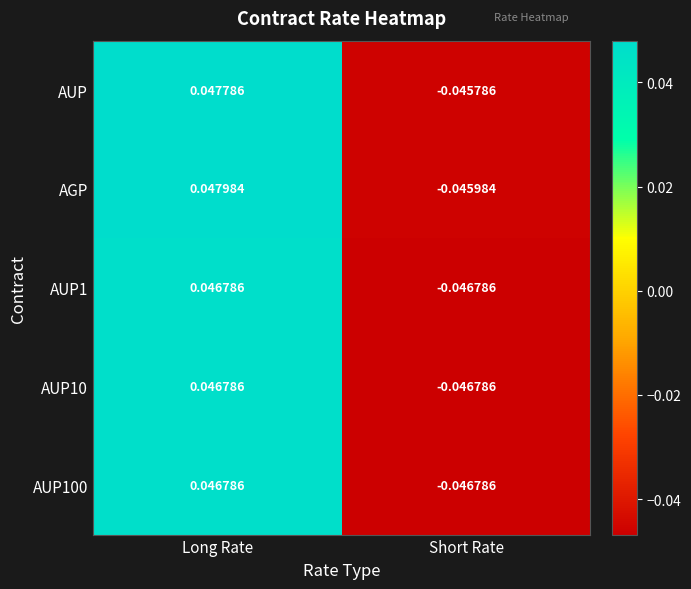

How many categories are shown in the chart?

2